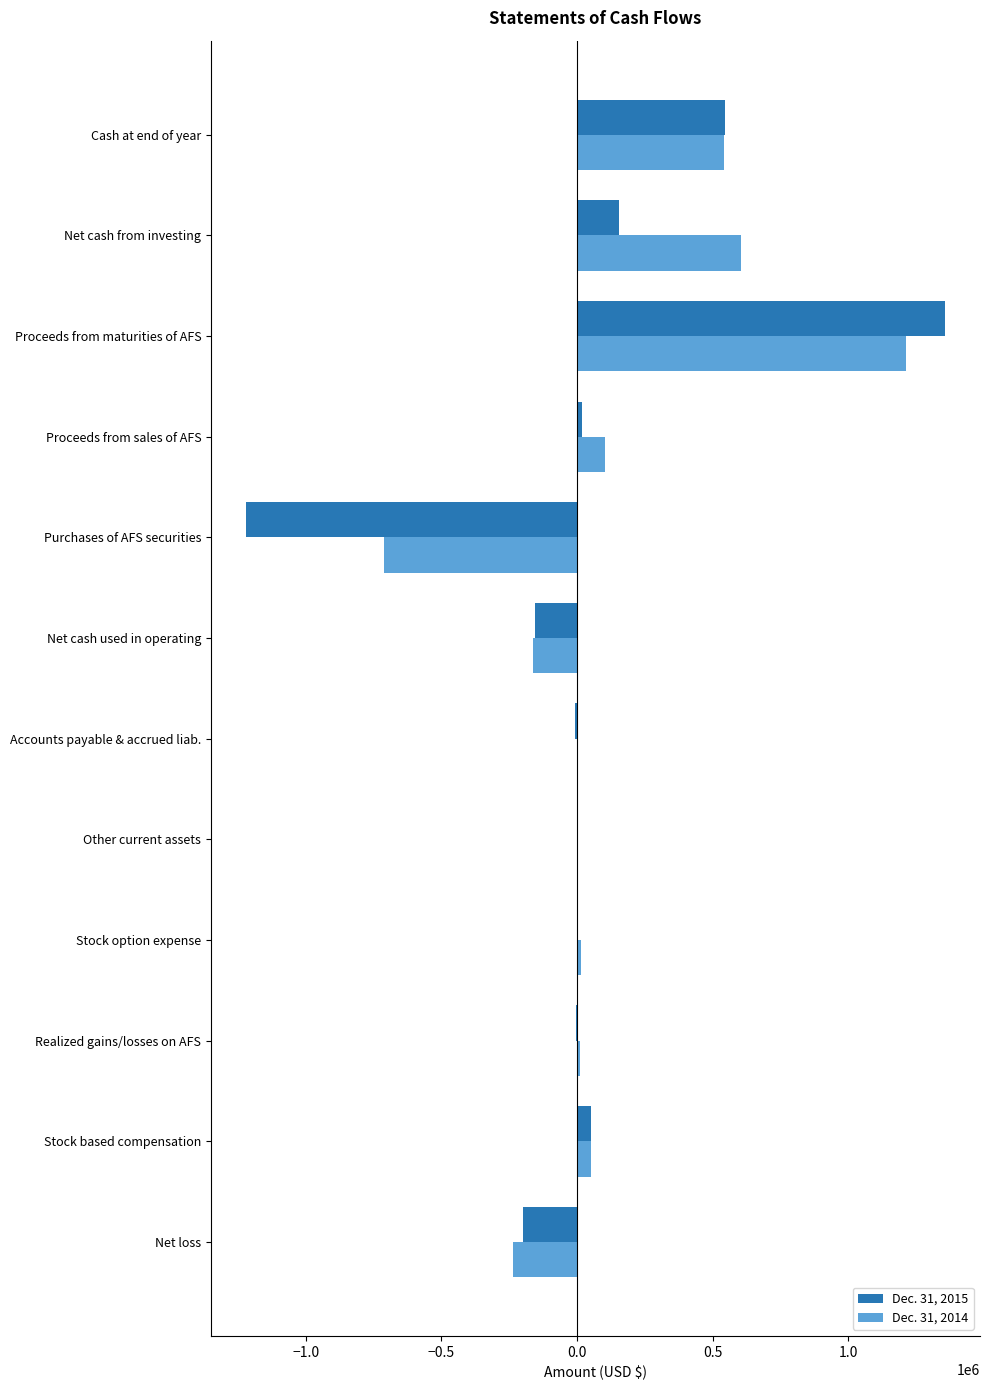

At which label does Dec. 31, 2015 reach its peak?

Proceeds from maturities of AFS